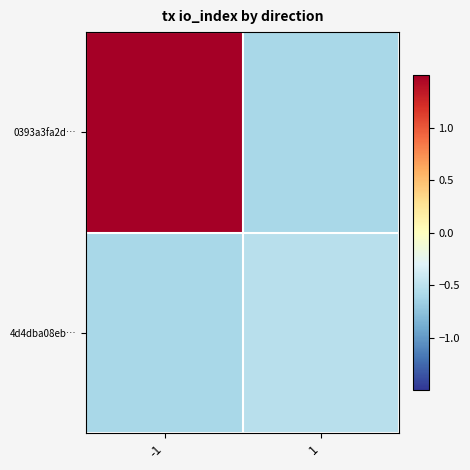

Reading left to right, transcribe all the data shown in this chart.

0393a3fa2d…: -1=1.7	1=-0.6
4d4dba08eb…: -1=-0.6	1=-0.5